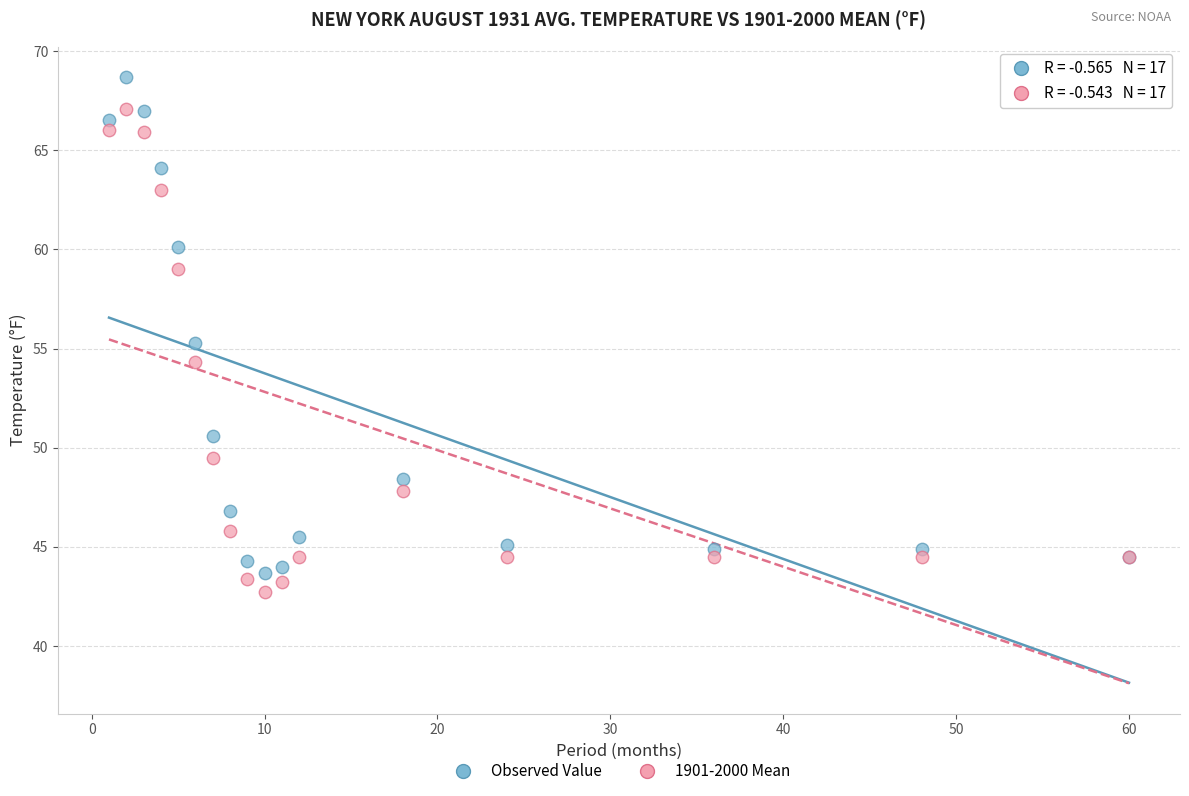

Which series has the widest spread of Y values?

Observed Value